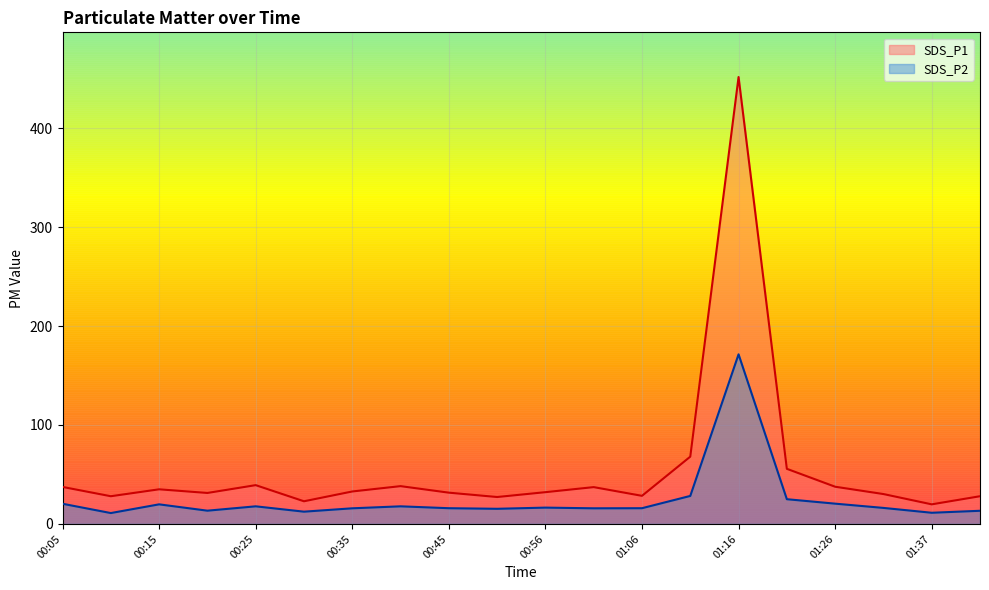

How many lines are shown in the chart?

2